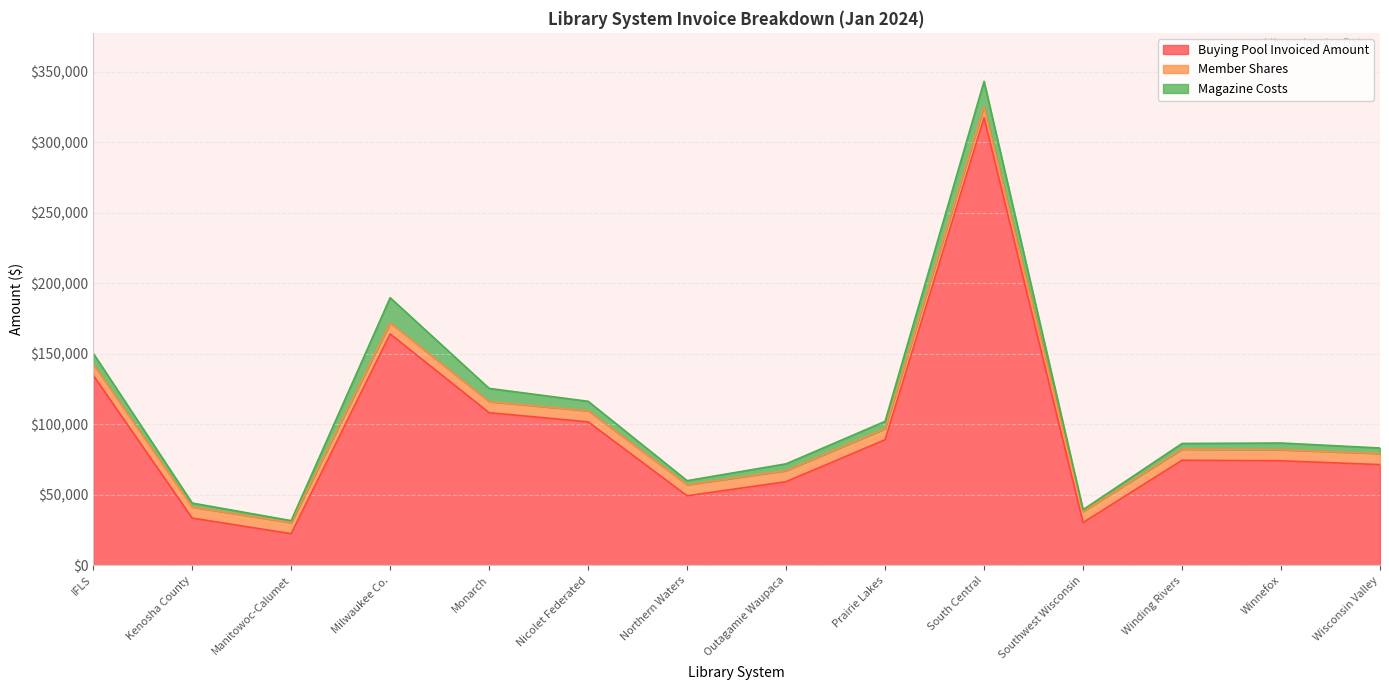

What is the difference between the Buying Pool Invoiced Amount values at Northern Waters and Monarch?

58938